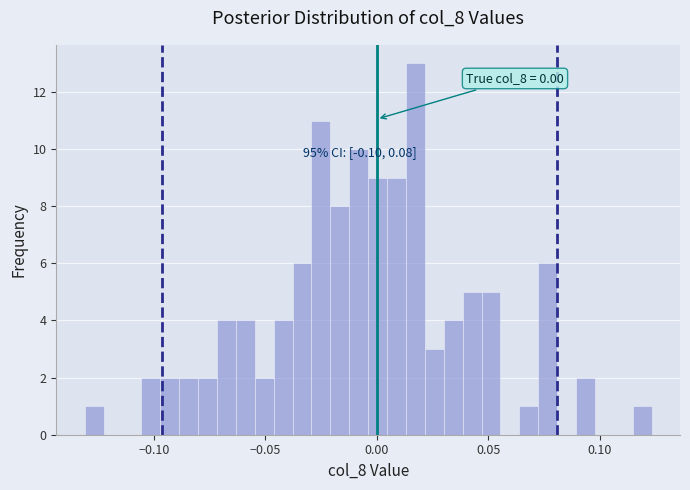

Around what value on the x-axis is the tallest bar? Give the approximate position of its centre, as read against the axis.

0.015